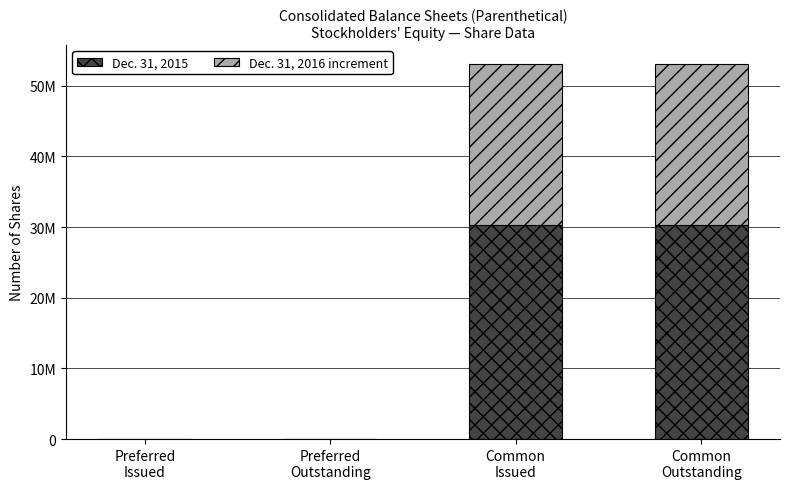

At how many categories does at least one series exceed 14245853?

2